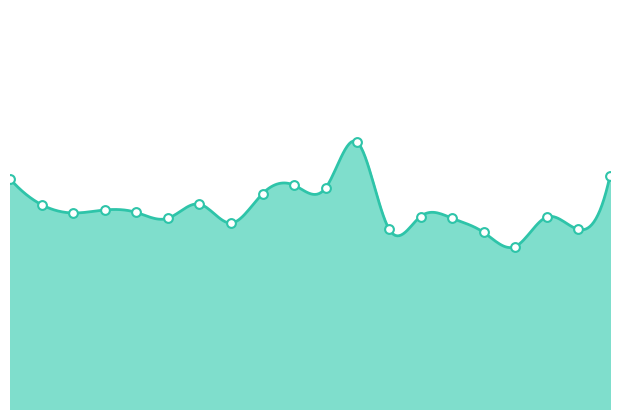

What is the change in value from 15:57 to 28:14?

+1.1